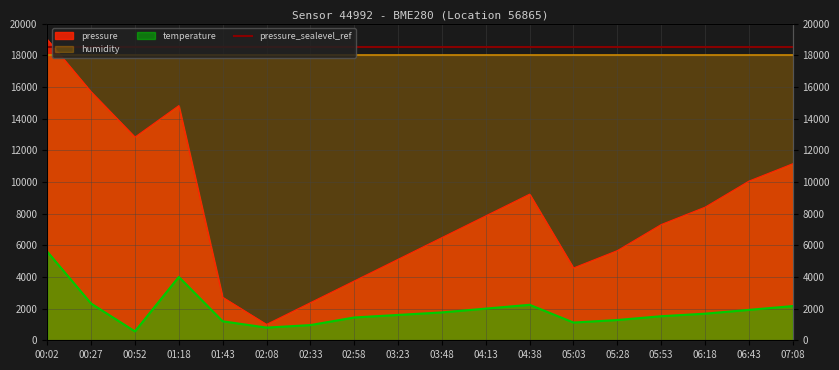

What is the maximum value for pressure?

19000.0